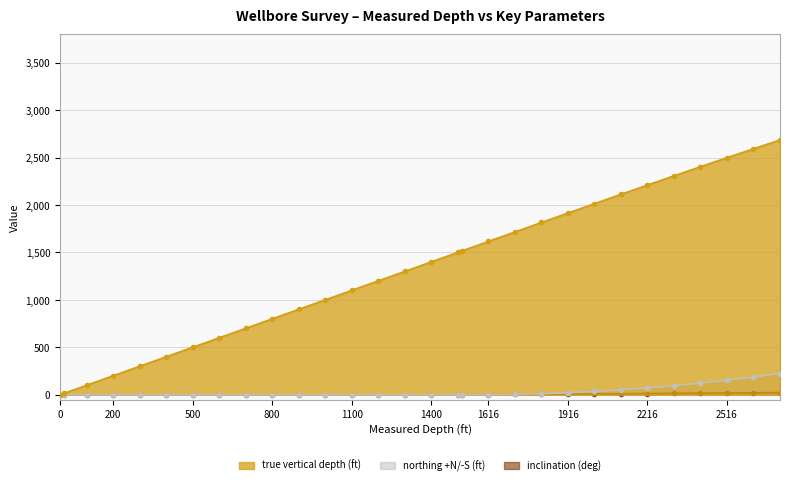

Which series has the largest total across all categories?

true vertical depth (ft)